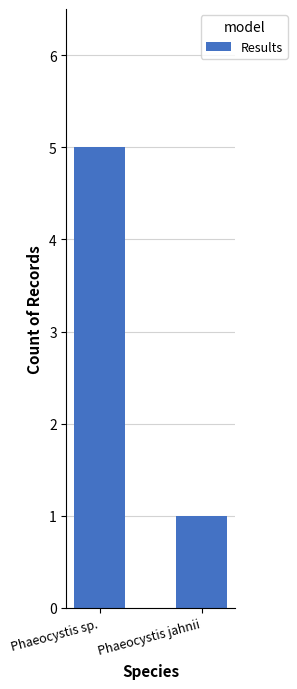

What is the change in value from Phaeocystis sp. to Phaeocystis jahnii?

-4